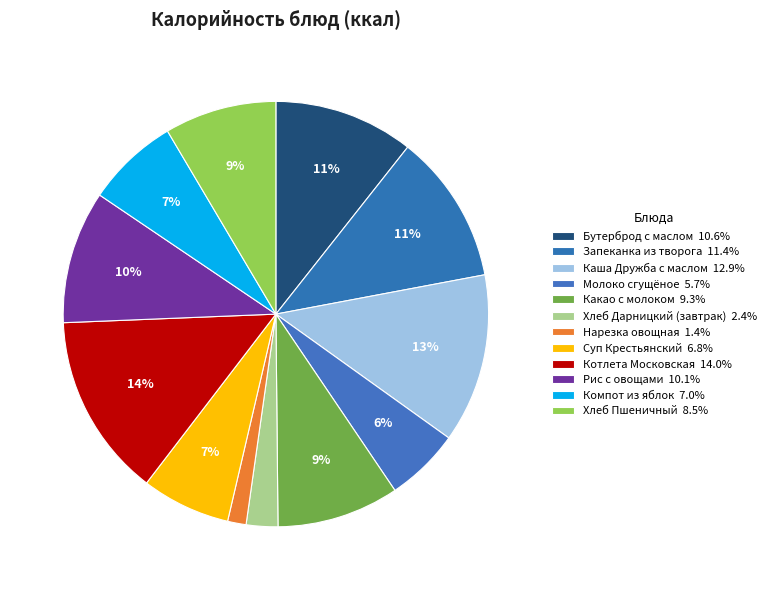

Count the number of slices in the pie.

12